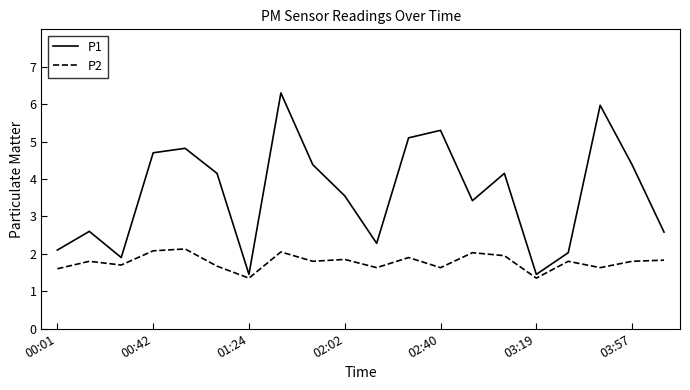

Which series has the widest spread of values?

P1